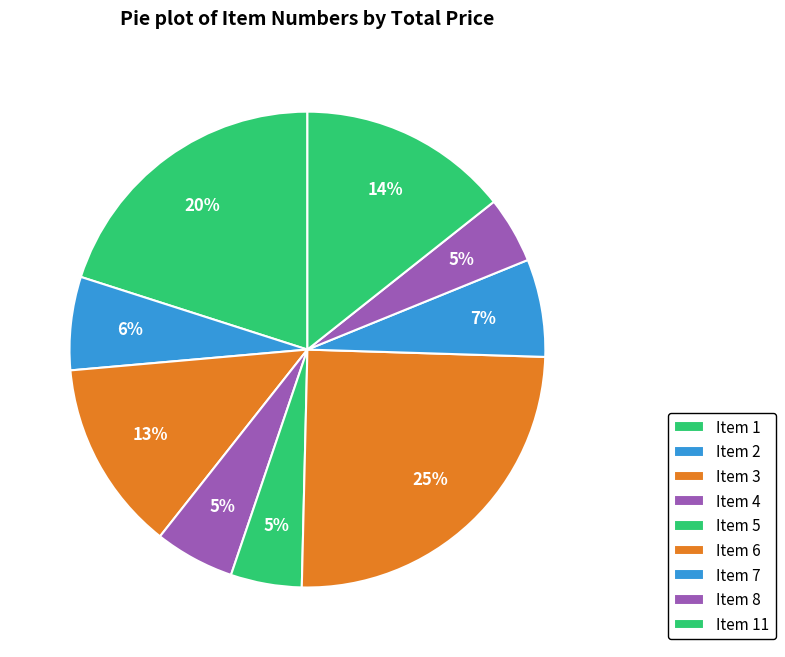

How many slices are in this pie chart?

9